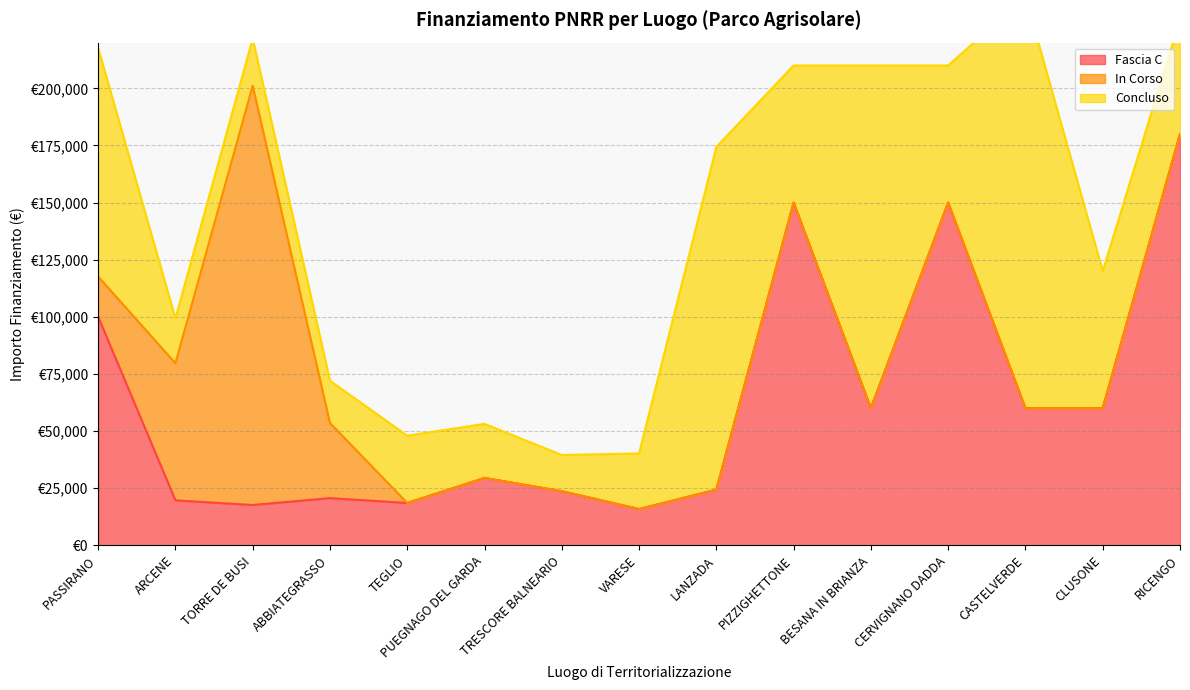

Between CERVIGNANO DADDA and CLUSONE, which series saw the biggest shift?

Fascia C